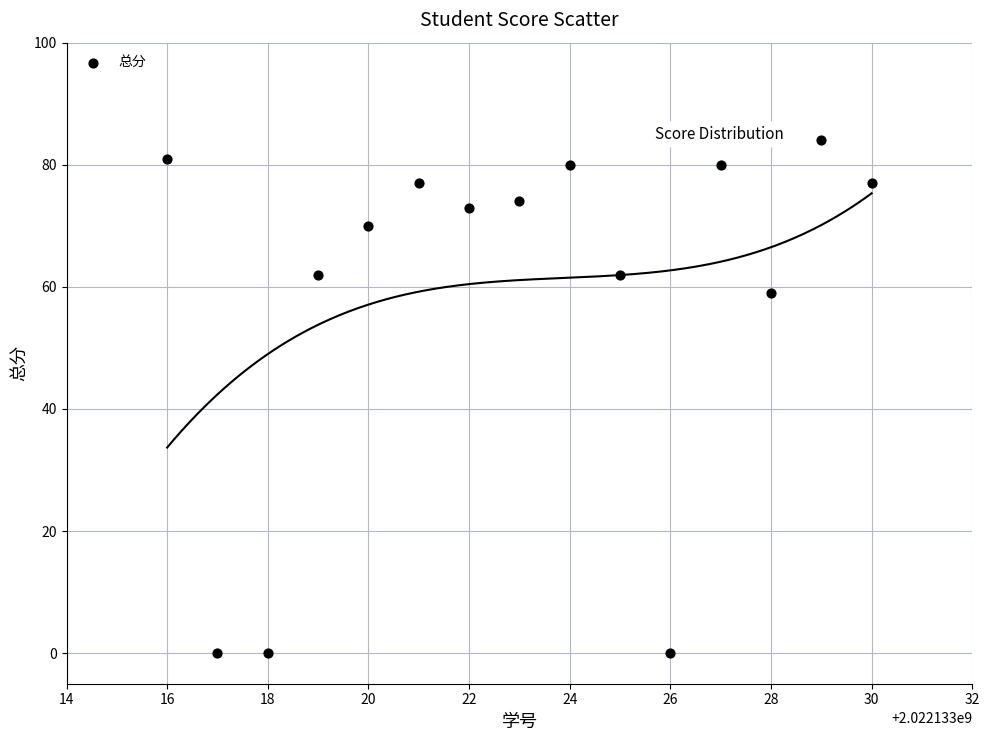

What Y value in the scatter plot is closest to 42?

59